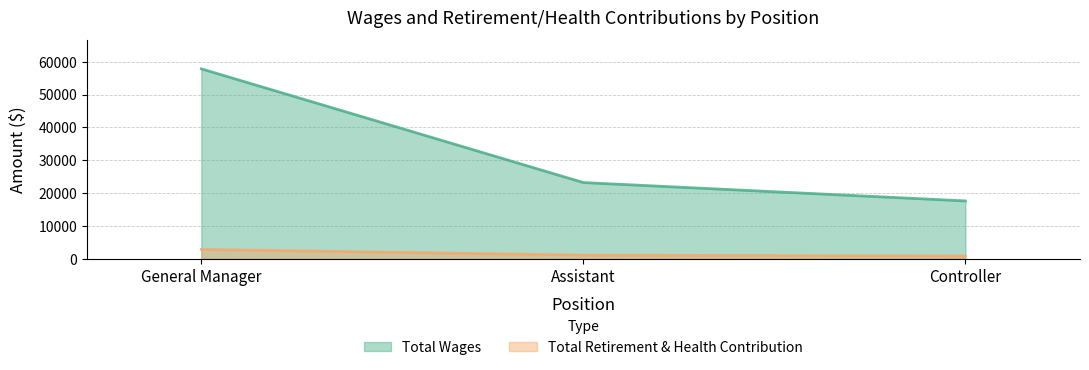

What is the label of the 2nd point from the right?

Assistant